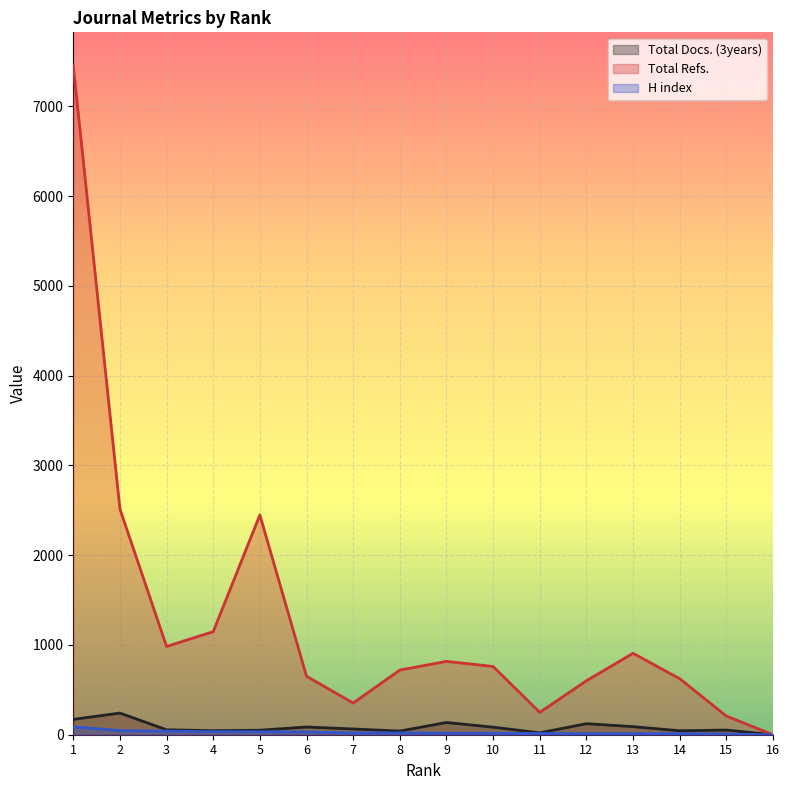

List the series in order of their peak value, lowest first.

H index, Total Docs. (3years), Total Refs.